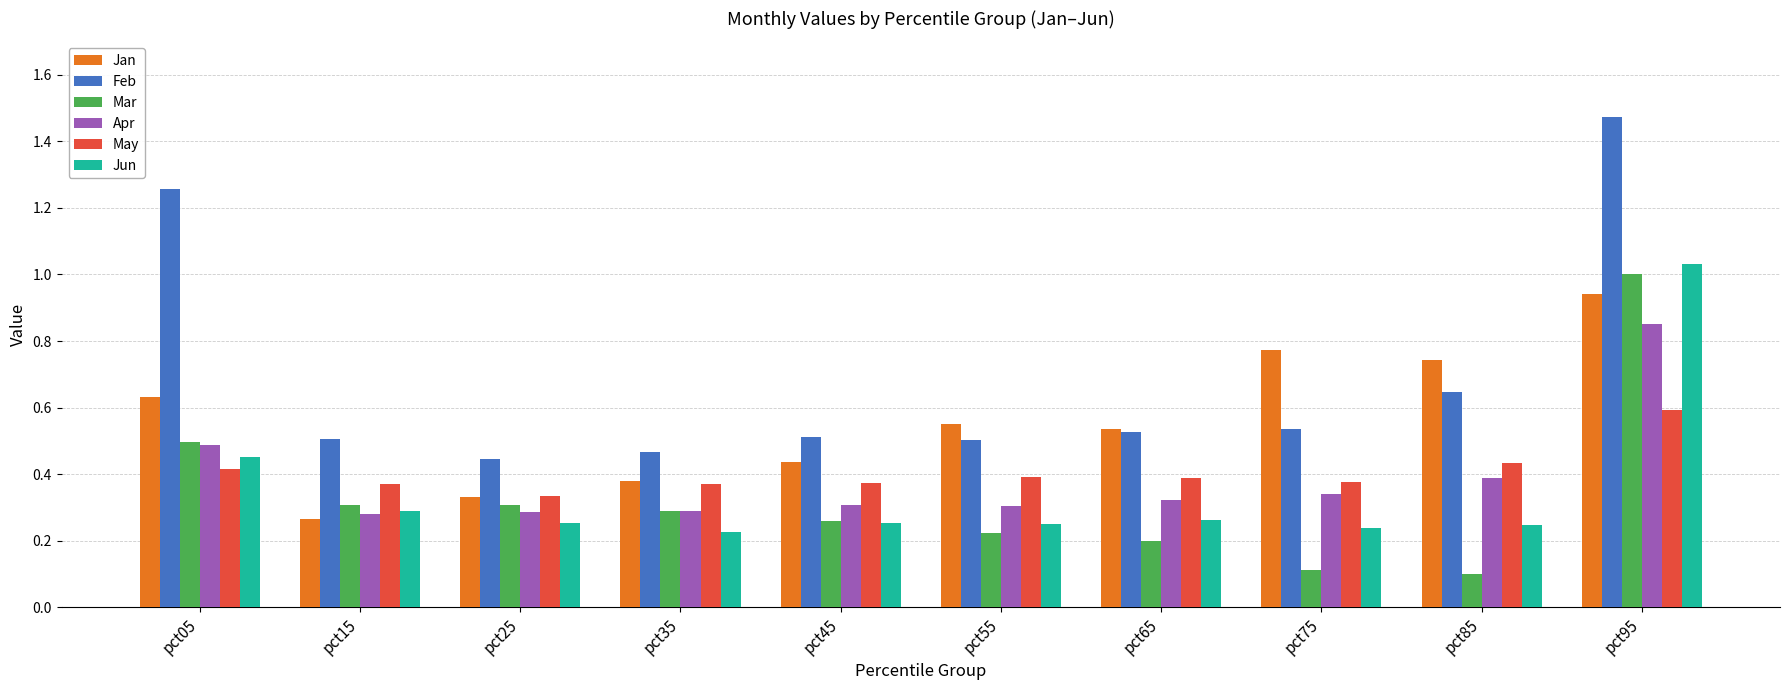

At which label is Jan closest to 0?

pct15